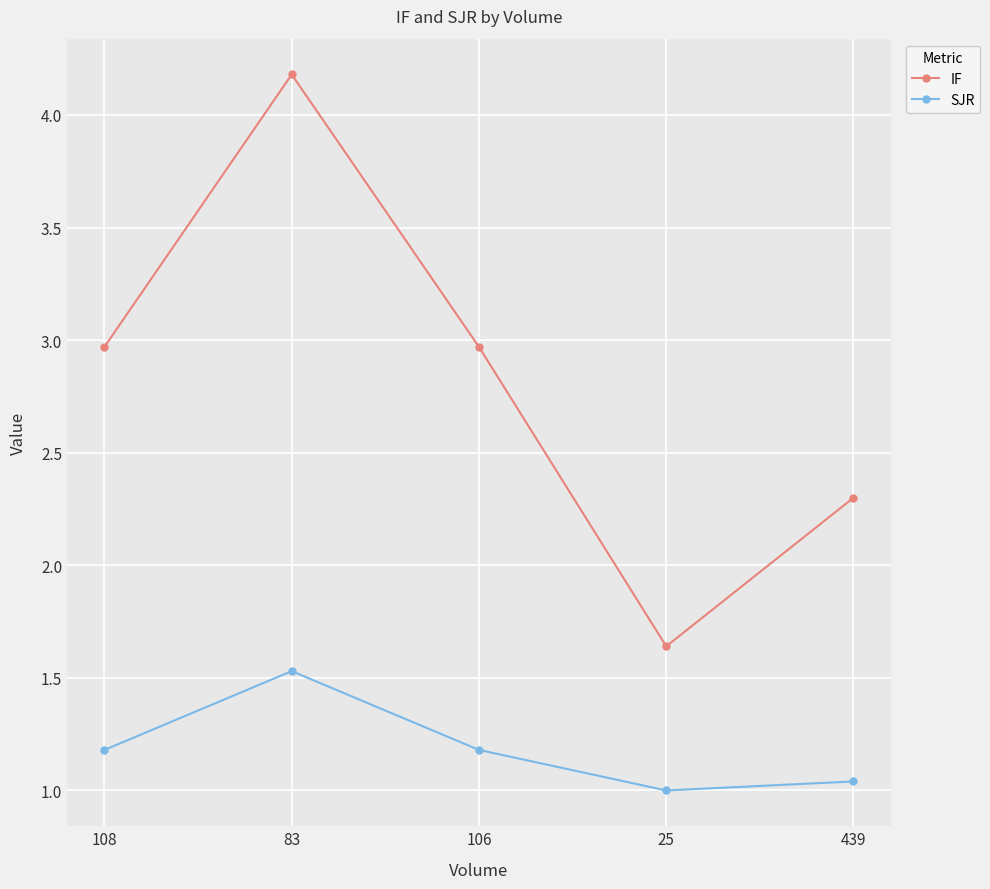

Which category has the highest value in the SJR series?

83